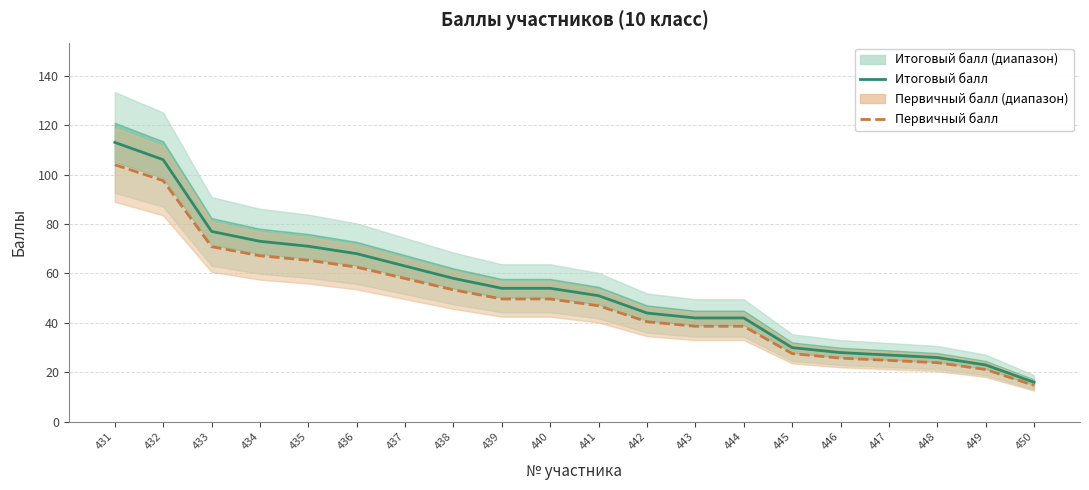

At which label does Итоговый балл first exceed 54?

431